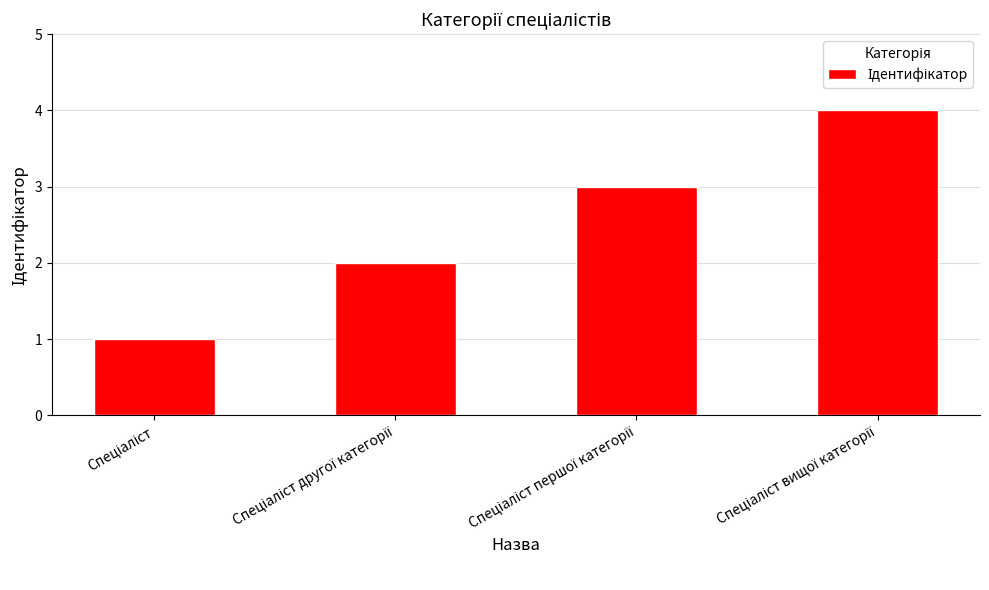

What is the greatest value displayed?

4